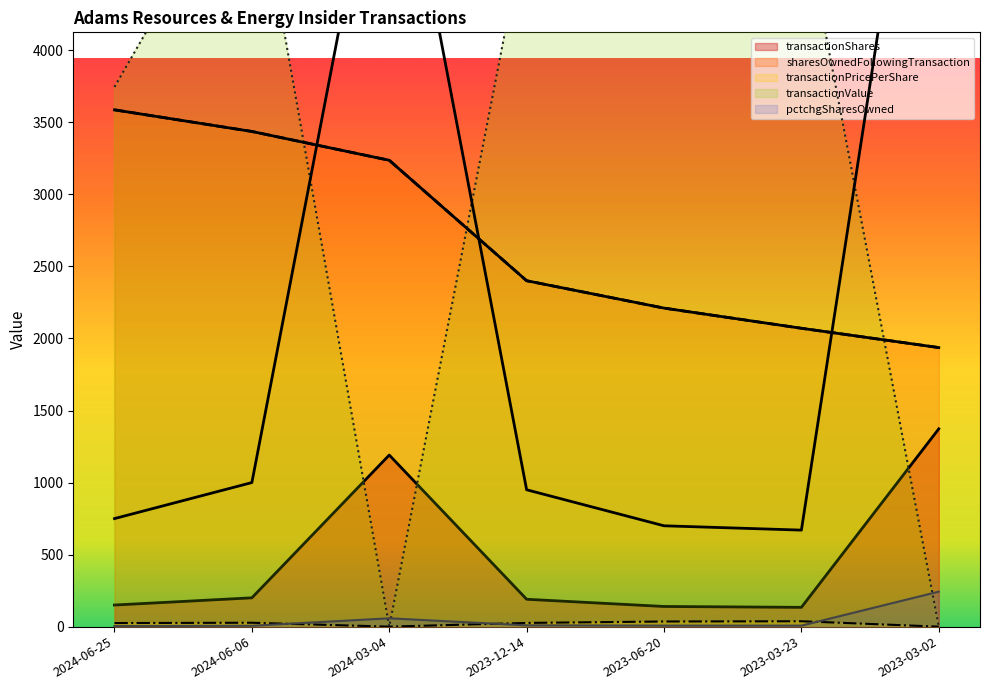

Reading left to right, list all the values displayed in this chart.

transactionShares: 150.0	200.0	1191.0	190.0	140.0	134.0	1373.0
sharesOwnedFollowingTransaction: 3587.0	3437.0	3237.0	2401.0	2211.0	2071.0	1937.0
transactionPricePerShare: 25.0	27.0	0.0	25.8	35.7	37.4	0.0
transactionValue: 3746.0	5400.0	0.0	4897.0	4998.0	5000.0	0.0
pctchgSharesOwned: 4.0	6.0	58.0	9.0	7.0	7.0	243.0